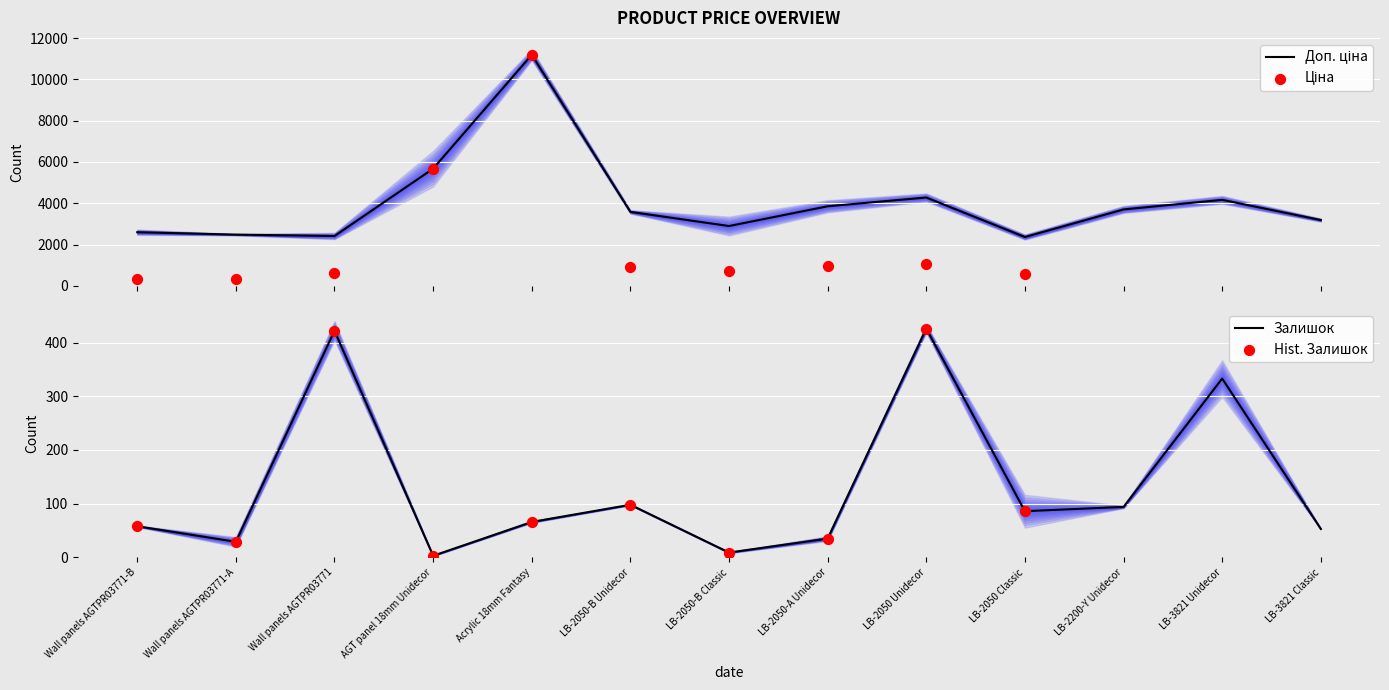

The Залишок series shows 29 at Wall panels AGTPR03771-A. True or false?

True